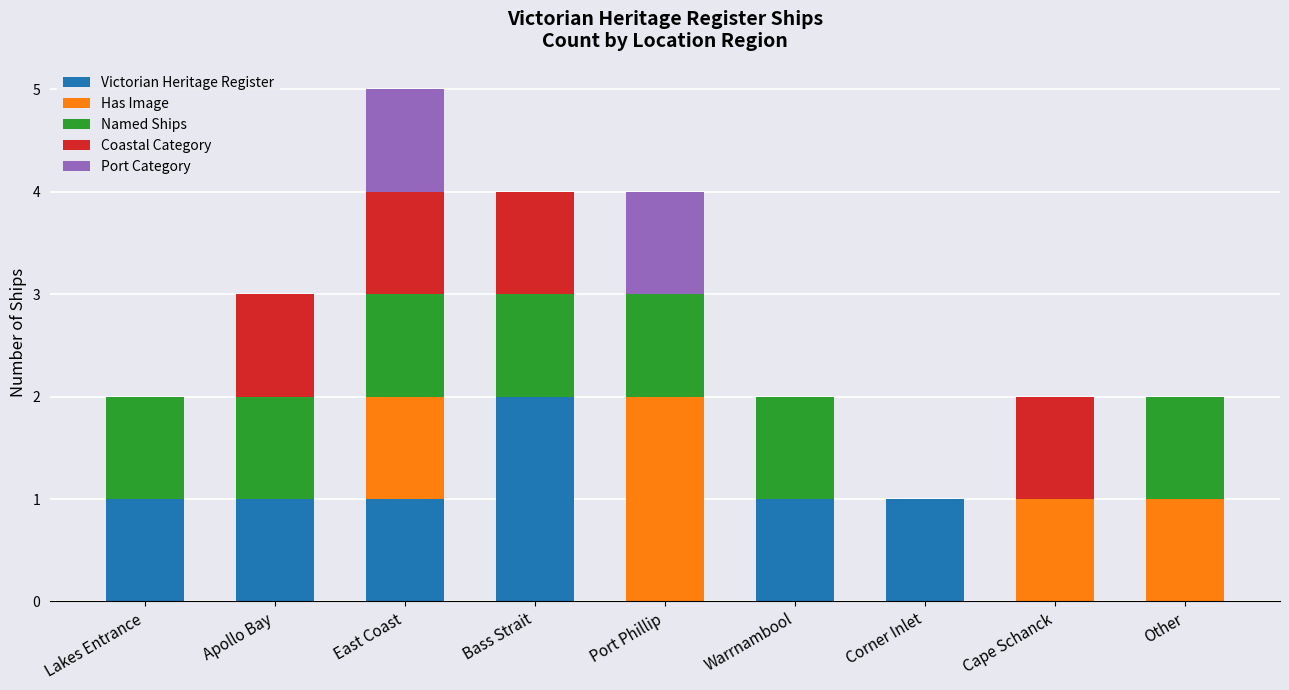

Which category has the highest value in the Victorian Heritage Register series?

Bass Strait